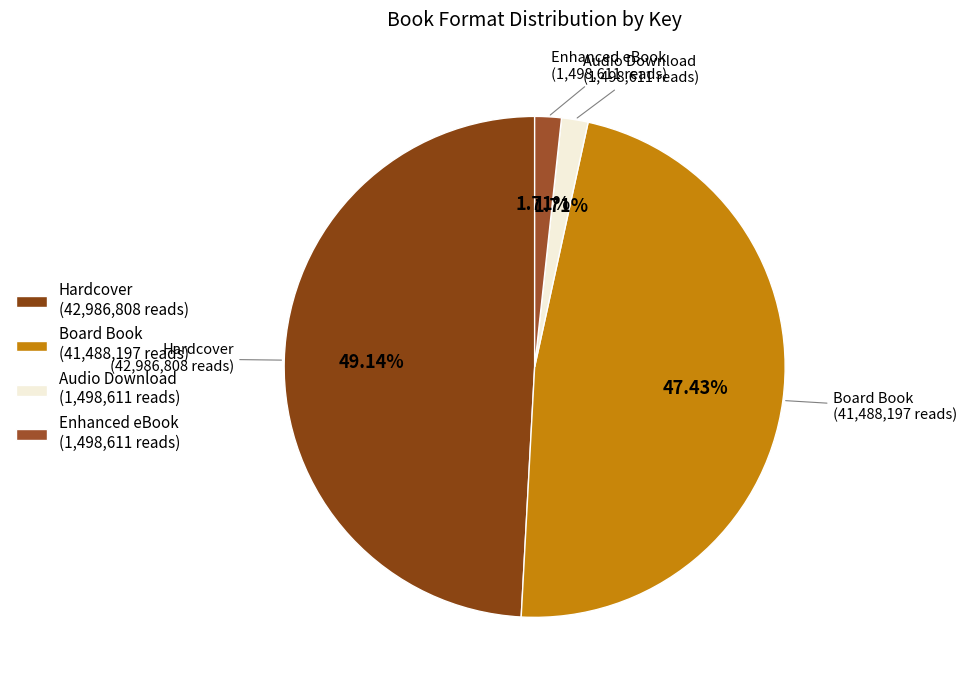

Is Board Book (41,488,197 reads) the majority of the pie?

No